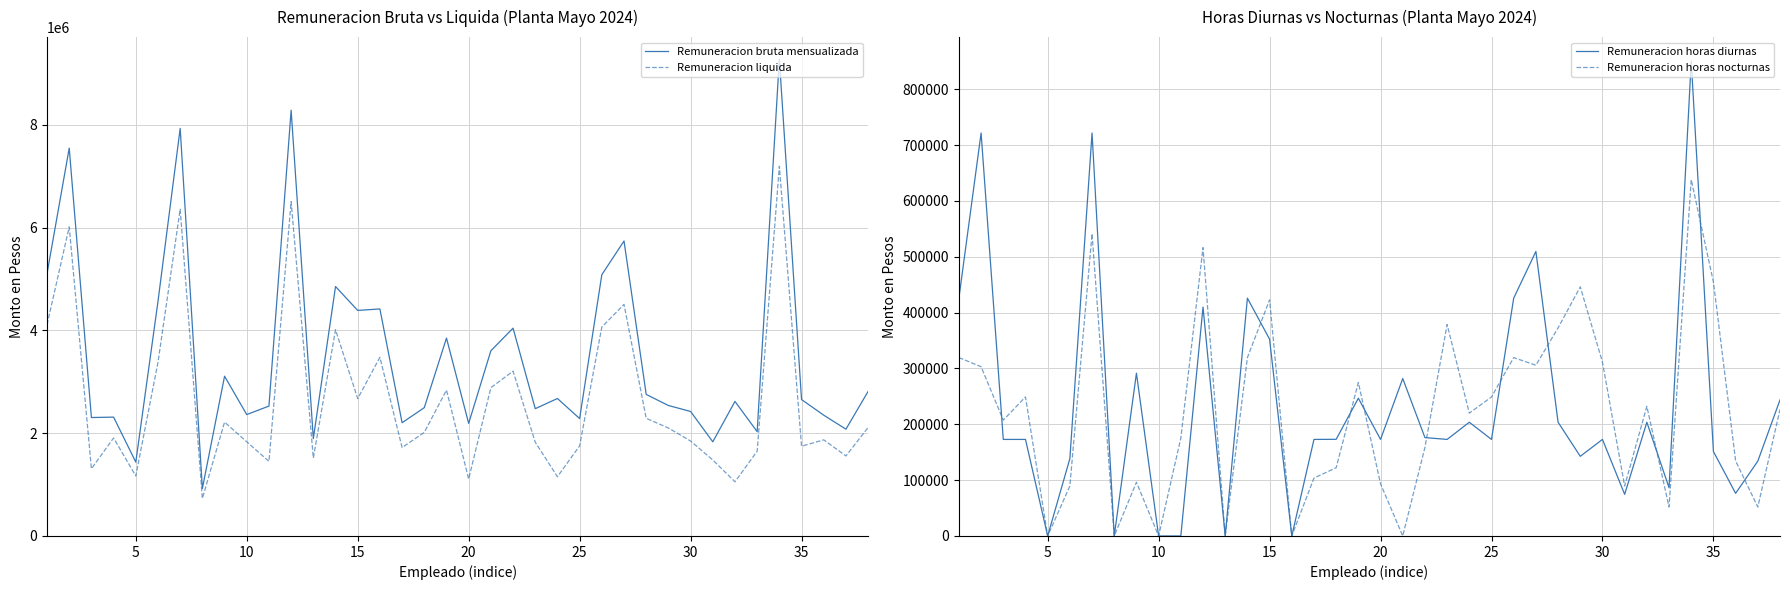

What is the difference between the second highest and minimum values in the Remuneracion horas diurnas series?

721567